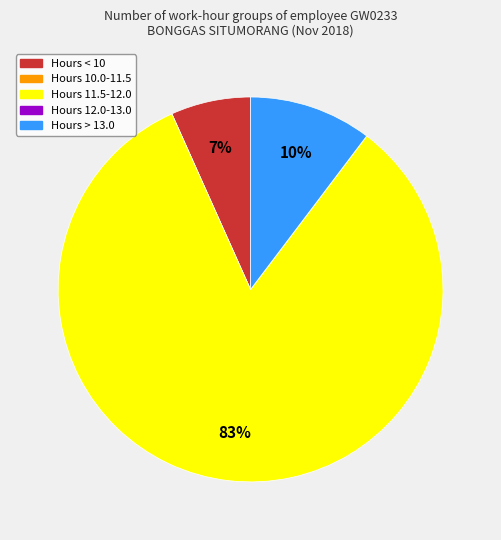

To the nearest percent, what is the average slice percentage?

20%